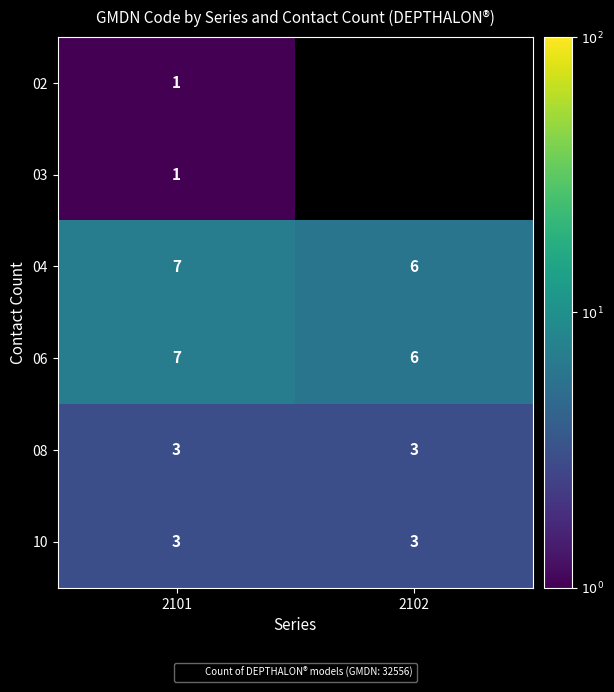

Is it true that 08 equals 4.3 at 2102?

False